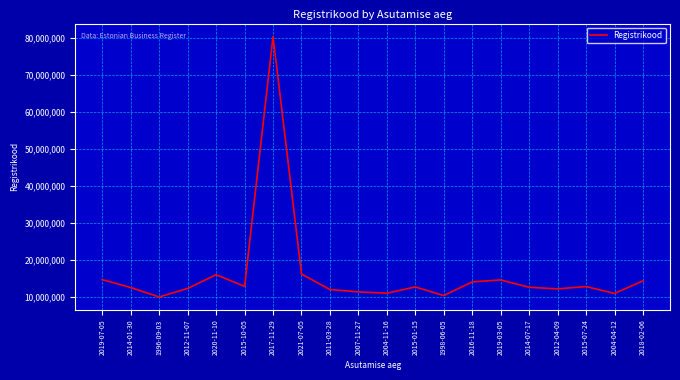

What is the maximum value shown in the chart?

80428628